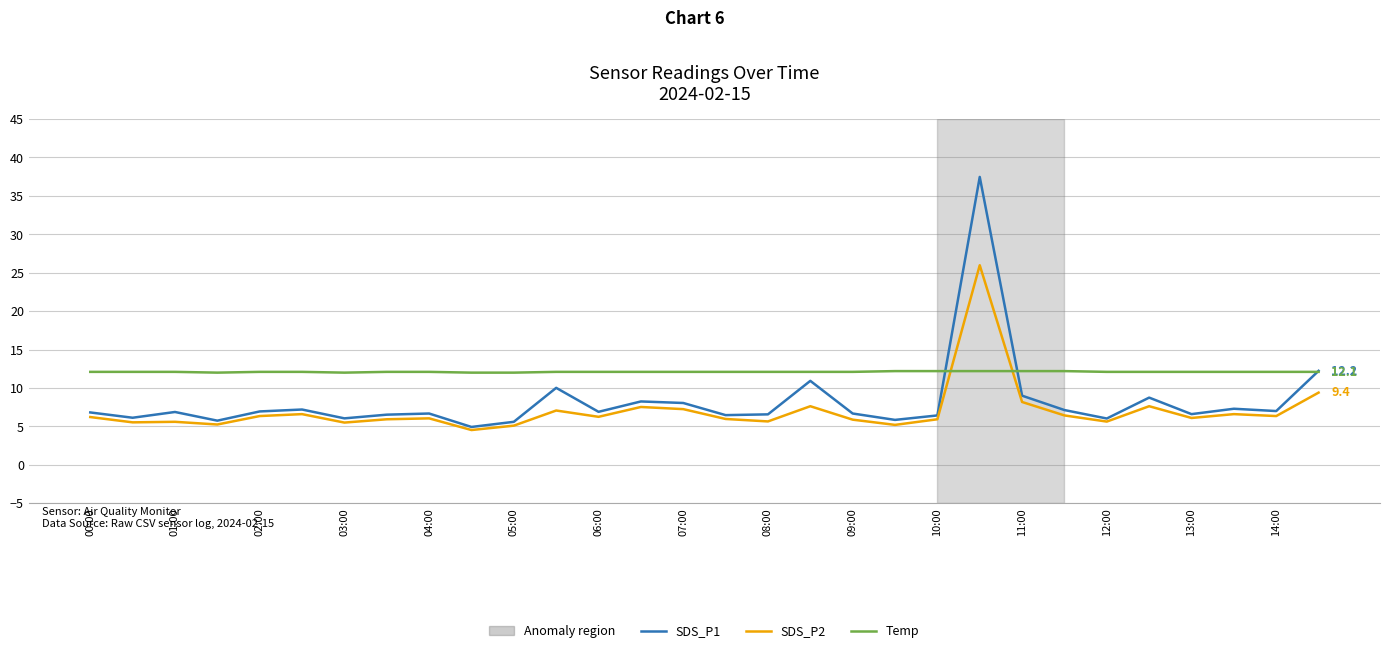

What is the average value of the SDS_P1 series?

8.2